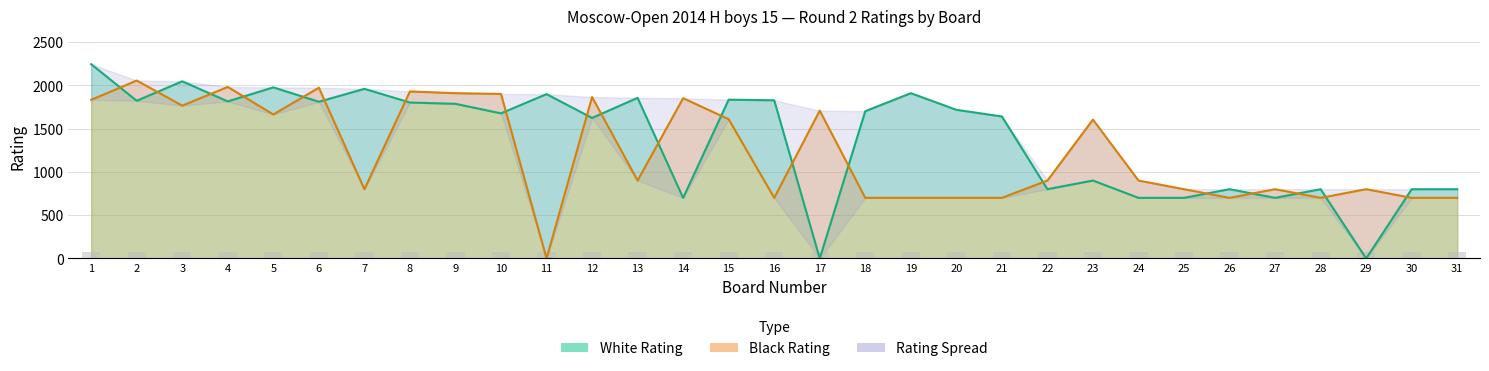

What is the maximum value for White Rating?

2244